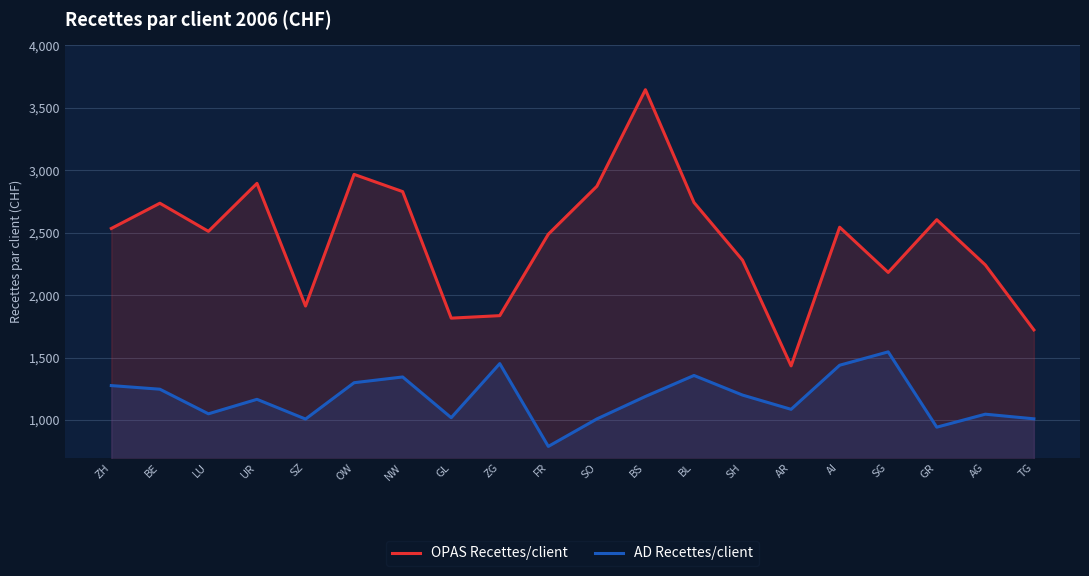

List the series in order of their peak value, highest first.

OPAS Recettes/client, AD Recettes/client